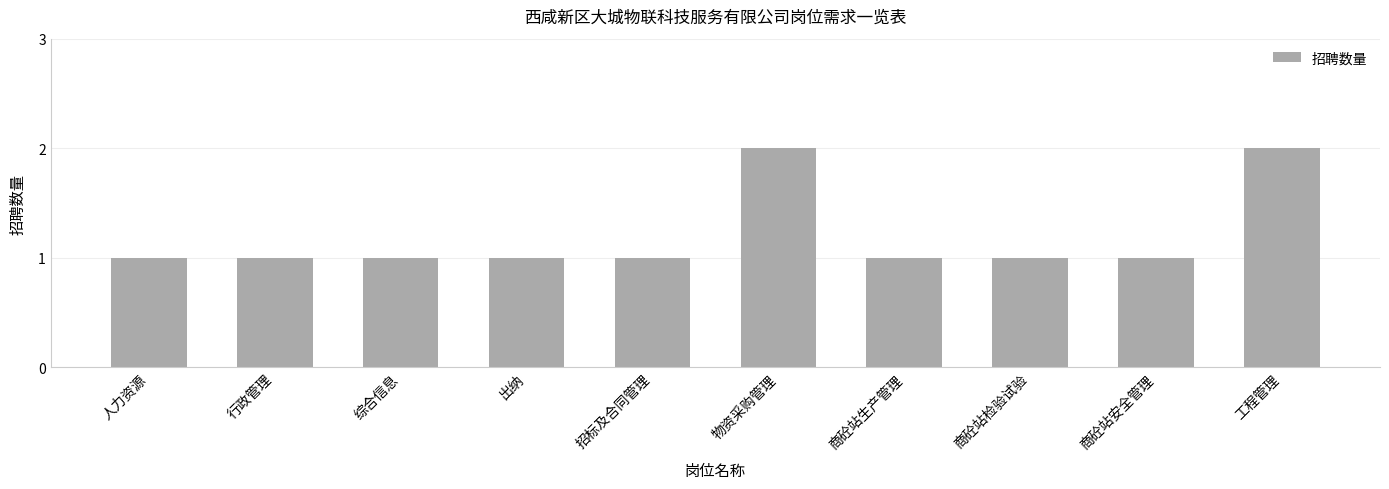

What is the label of the 7th bar from the left?

商砼站生产管理